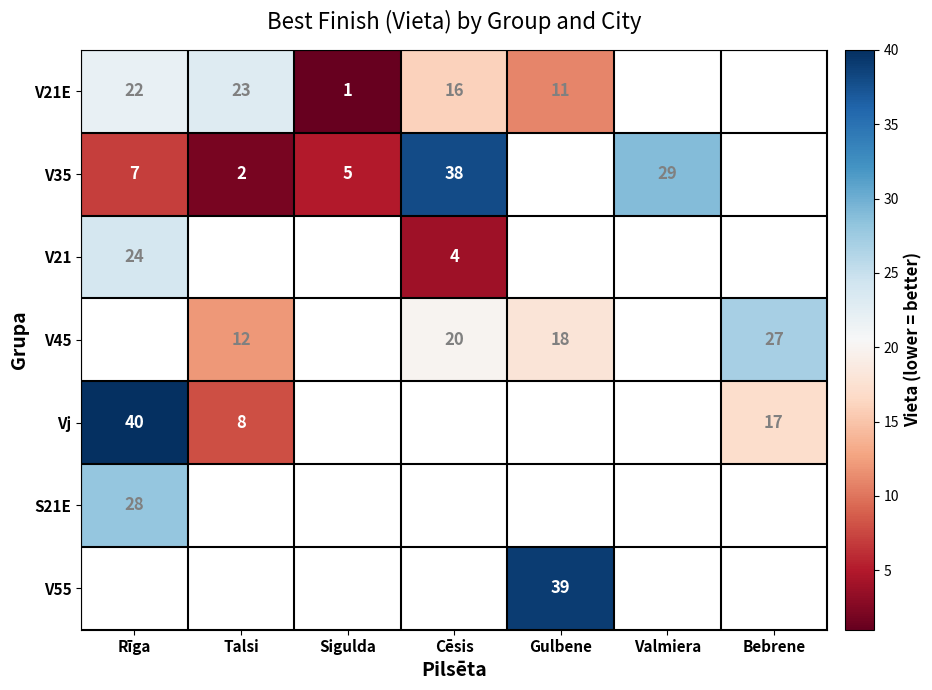

How many series are shown in this chart?

7